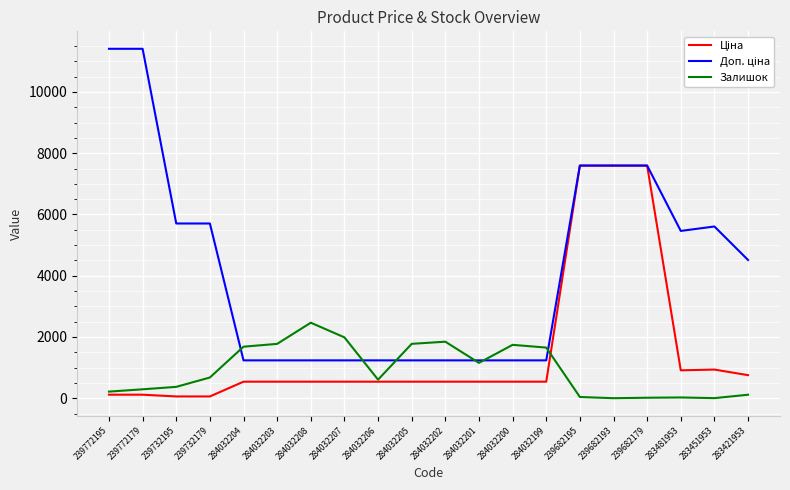

The value of Залишок at 284032203 is 1774.0. True or false?

True